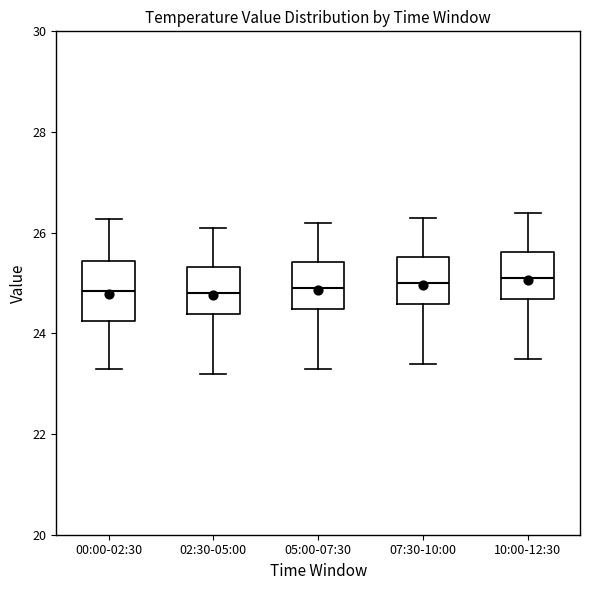

Reading left to right, read every box against the y-axis: the position of its median line, the range the box covers, and the ends of its whiskers. The values are not printed on the chart, so give them approximately, as read against the axis.

00:00-02:30: median 24.8, box 24.2 to 25.4, whiskers 23.4 to 26.2
02:30-05:00: median 24.8, box 24.4 to 25.4, whiskers 23.2 to 26.2
05:00-07:30: median 25.0, box 24.4 to 25.4, whiskers 23.4 to 26.2
07:30-10:00: median 25.0, box 24.6 to 25.6, whiskers 23.4 to 26.4
10:00-12:30: median 25.2, box 24.6 to 25.6, whiskers 23.6 to 26.4